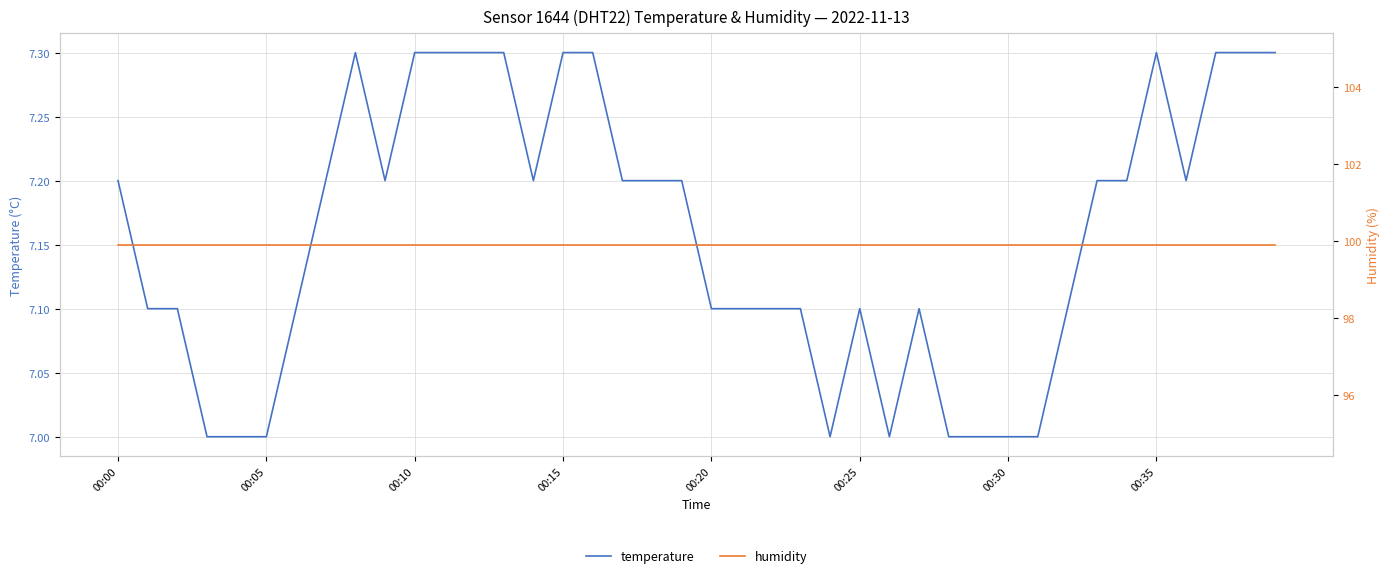

True or false: temperature has a value of 12.4 at 00:15.

False